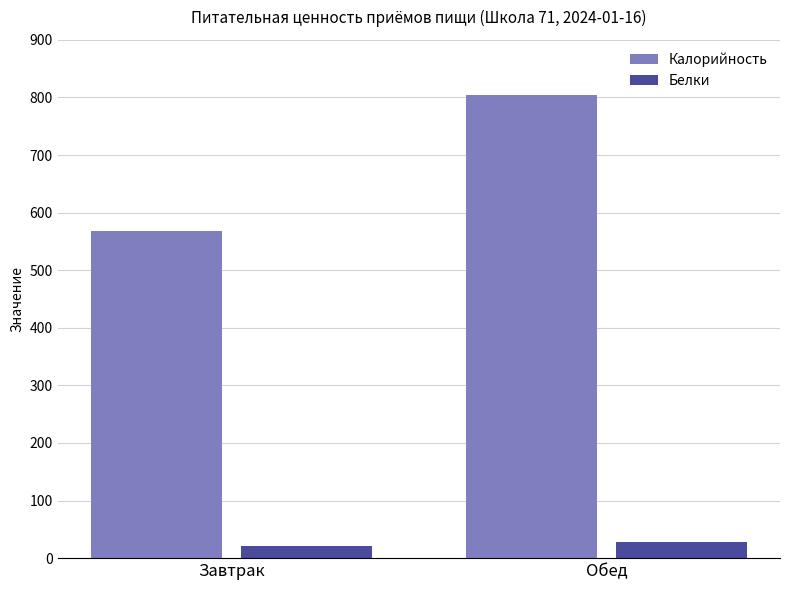

What is the difference between the Белки values at Обед and Завтрак?

8.3